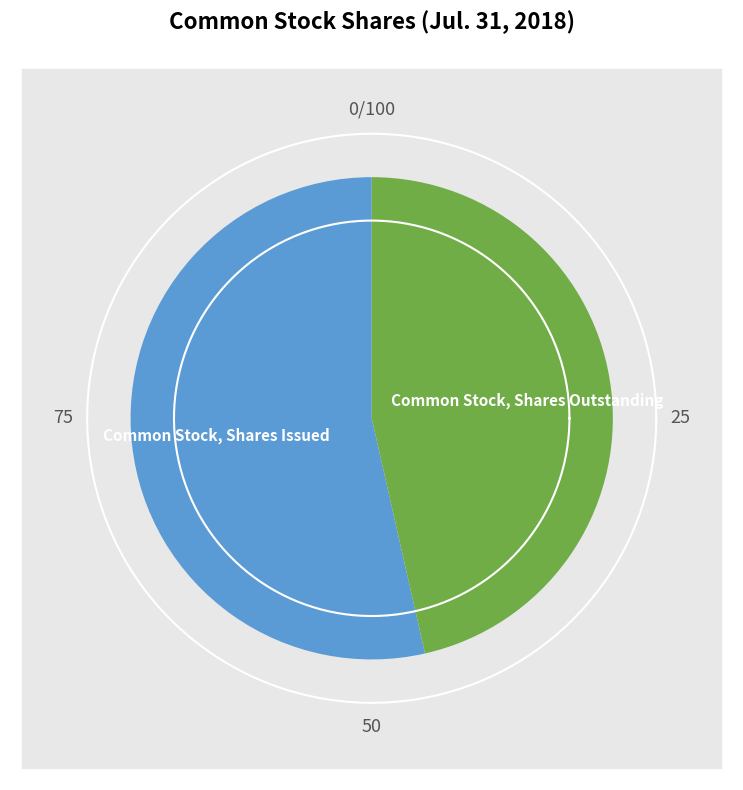

Which has a higher value, Common Stock, Shares Outstanding or Common Stock, Shares Issued?

Common Stock, Shares Issued